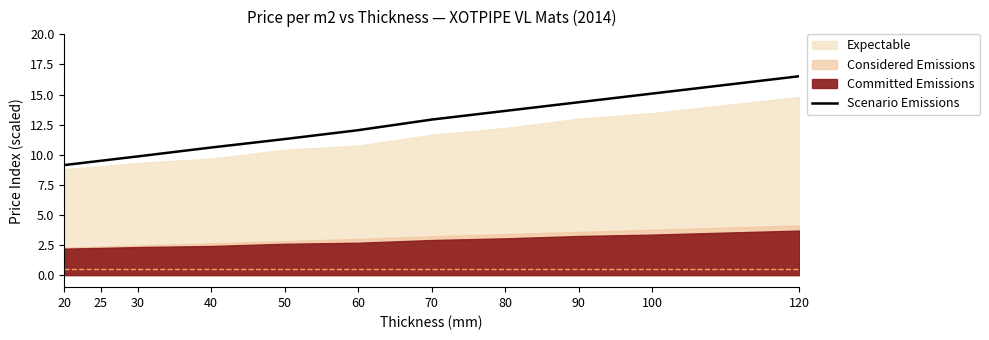

Is it true that the value at 90 is 21.5?

False